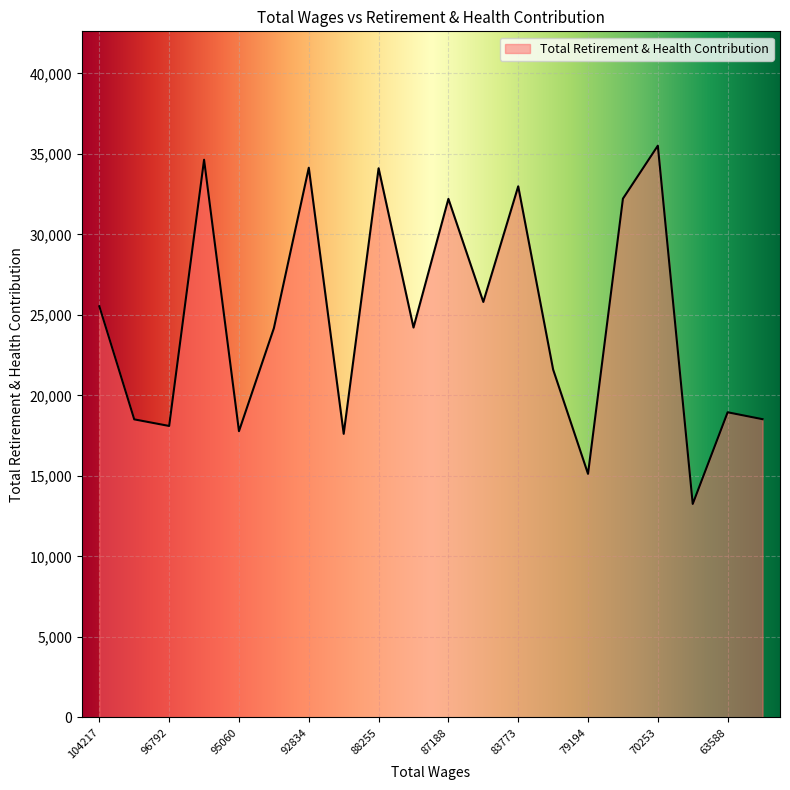

What is the difference between the maximum and minimum values?

22245